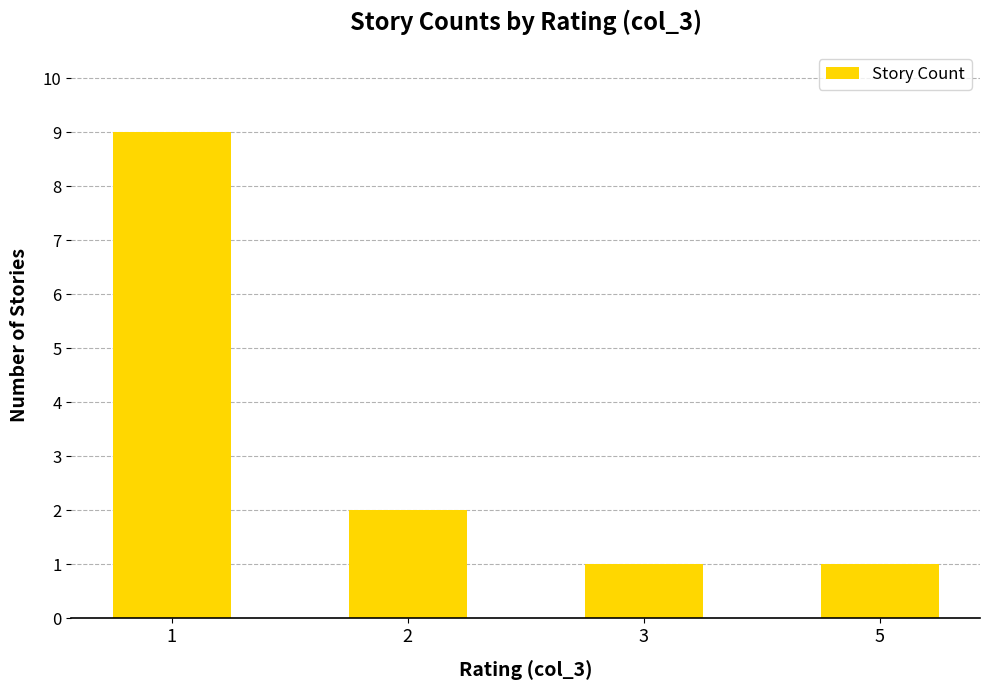

Approximately how many times larger is the value at 5 compared to 2?

0.5